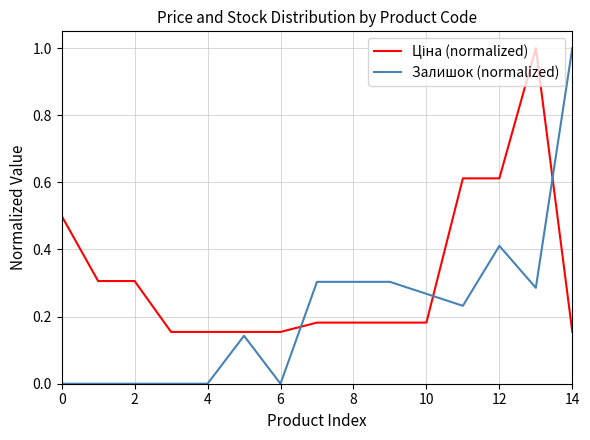

Which series has the widest spread of values?

Залишок (normalized)